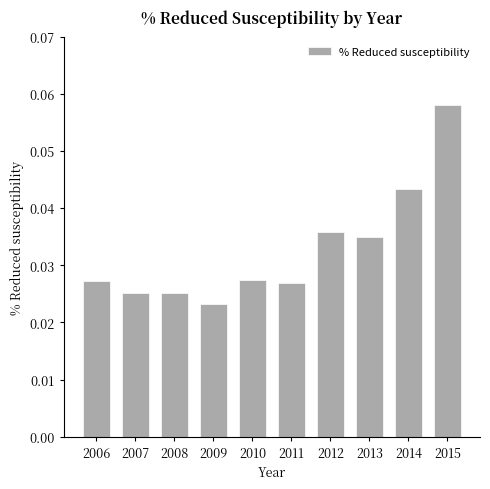

How many distinct data groups are displayed?

1